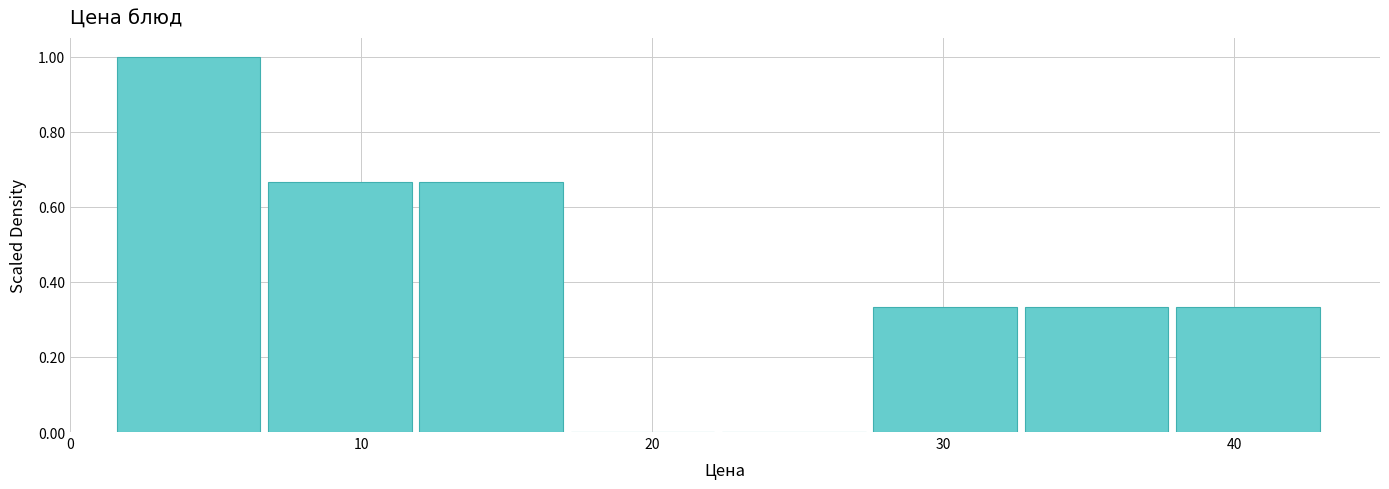

Reading left to right, list every bar in this chart as the range it spans on the x-axis followed by its height. Neither the bar edges nor the heights are printed on the chart, so give them approximately, as read against the axes.

1.6 to 6.8: 1.00
6.8 to 12.0: 0.66
12.0 to 17.2: 0.66
17.2 to 22.4: 0
22.4 to 27.6: 0
27.6 to 32.8: 0.34
32.8 to 38.0: 0.34
38.0 to 43.2: 0.34